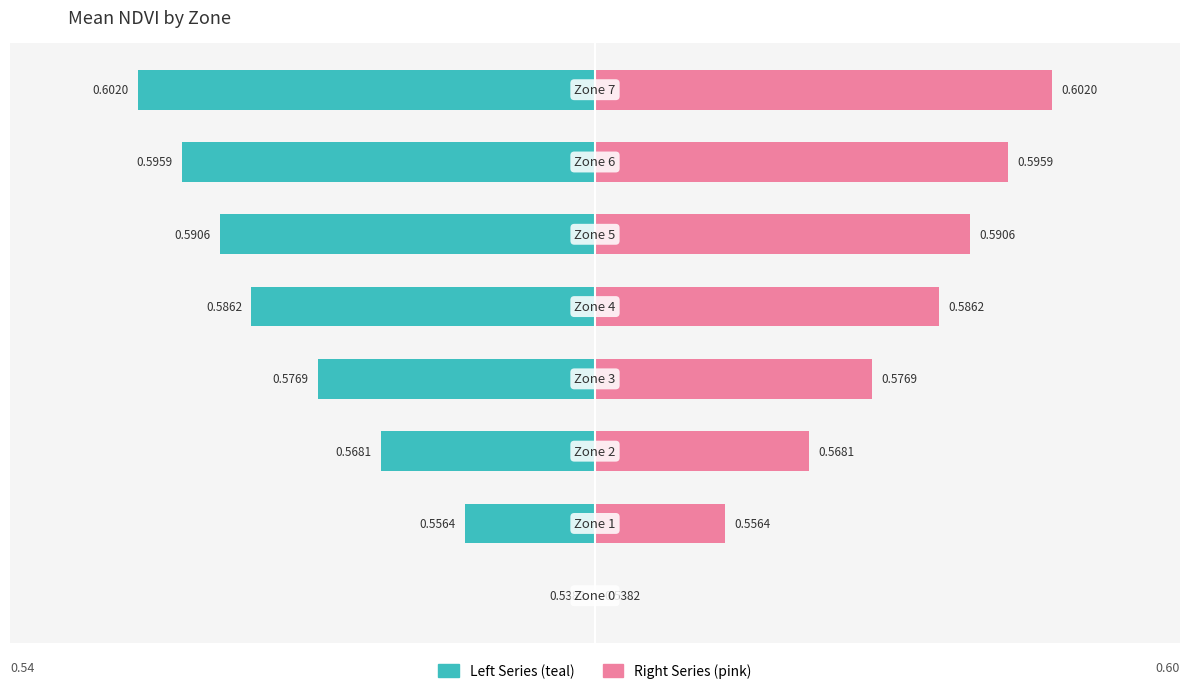

Rank the categories by Mean NDVI (right) value from lowest to highest.

0, 1, 2, 3, 4, 5, 6, 7